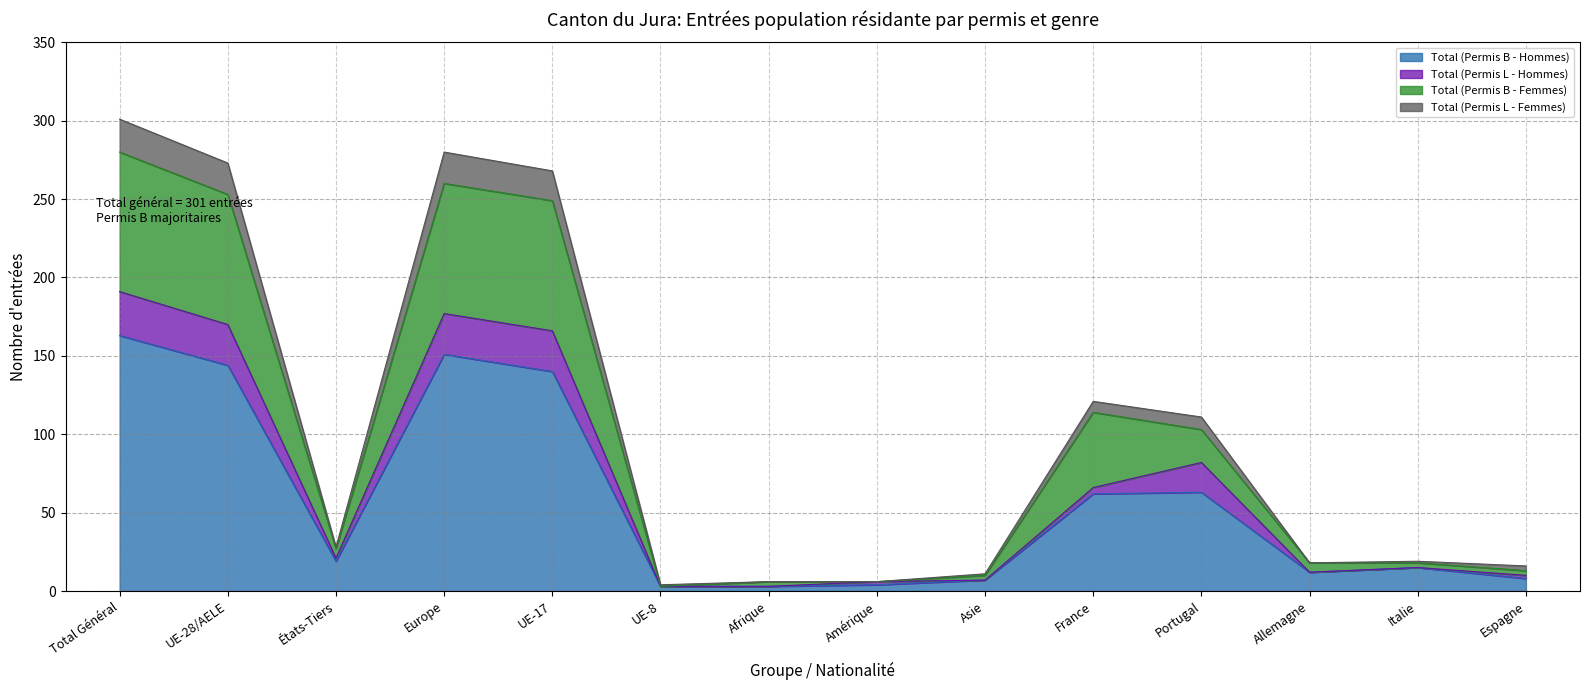

How many data points does each series have?

14